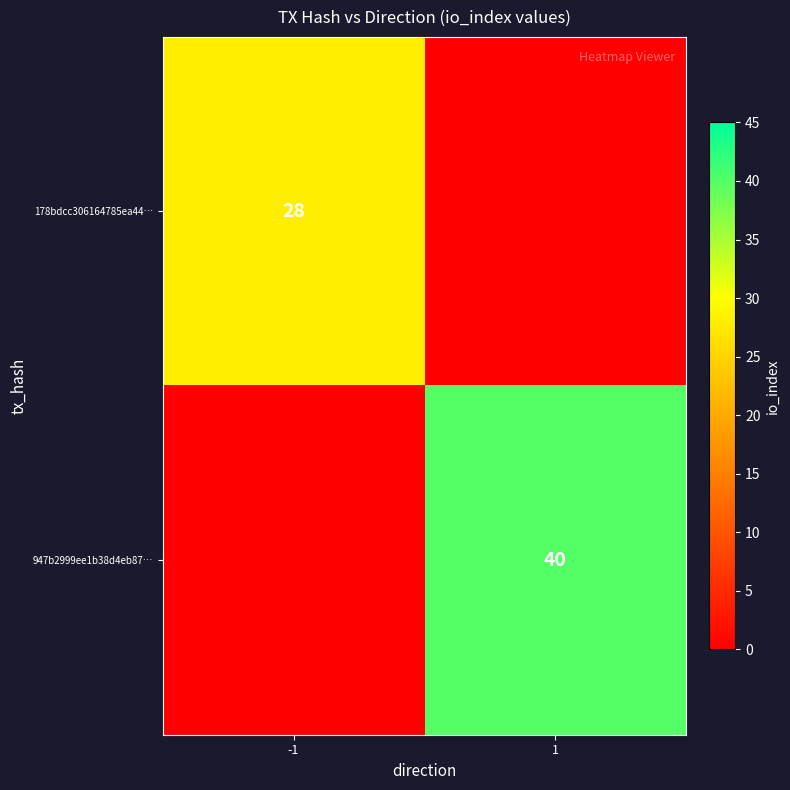

Is it true that 947b2999ee1b38d4eb87… equals 40 at 1?

True